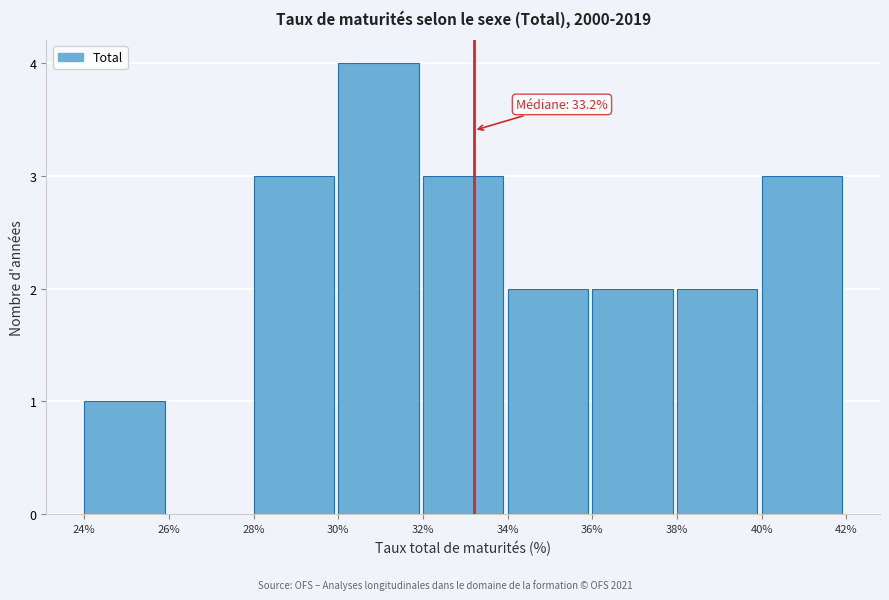

Which range on the x-axis has the tallest bar?

30% to 32%